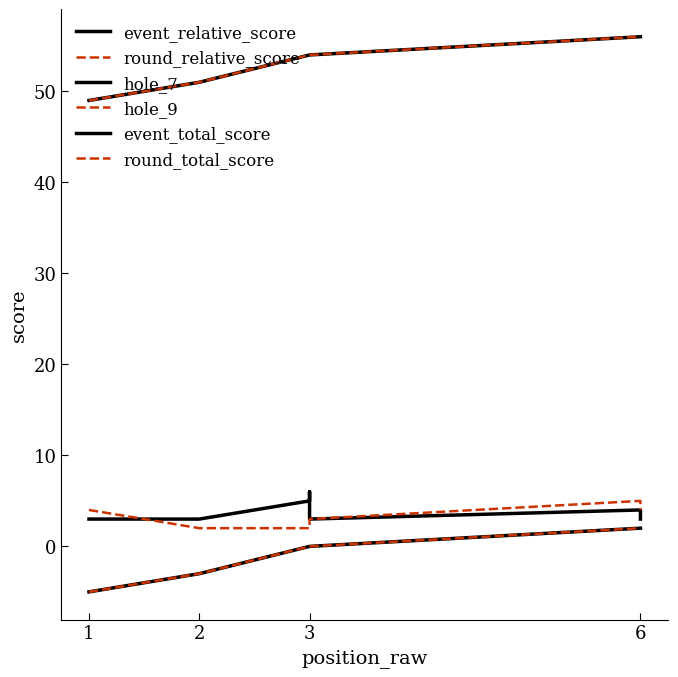

How many values in the round_relative_score series are below 0?

2